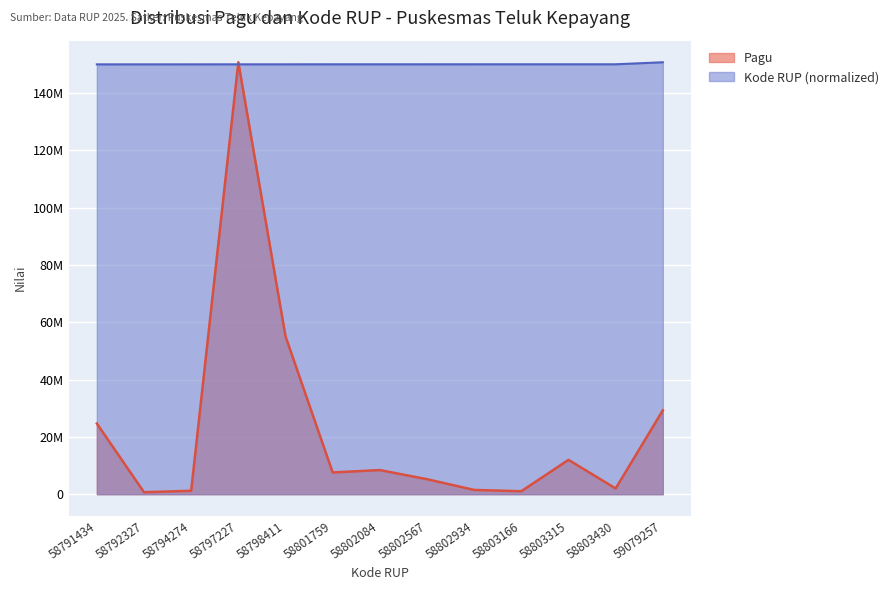

Where does the Pagu series first go above 7591186?

58791434